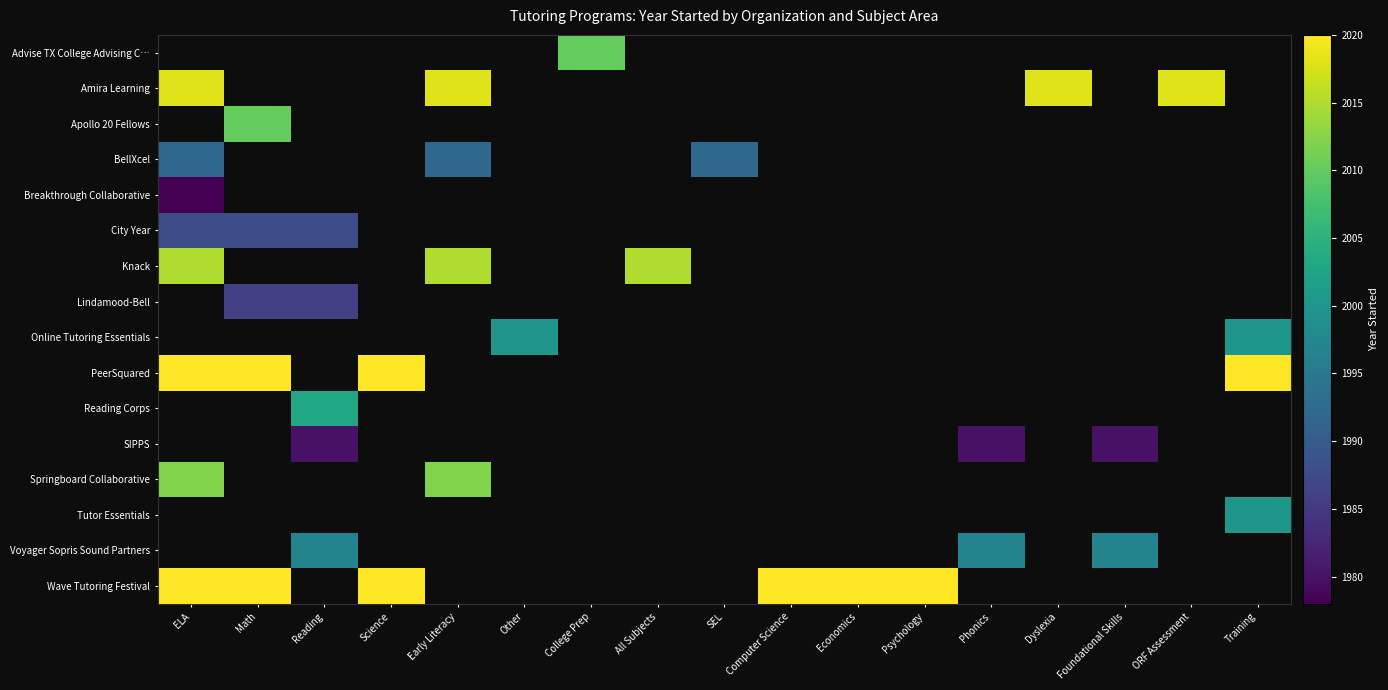

Reading left to right, what are all the values shown in this chart?

Advise TX College Advising C…: ELA=0	Math=0	Reading=0	Science=0	Early Literacy=0	Other=0	College Prep=2010	All Subjects=0	SEL=0	Computer Science=0	Economics=0	Psychology=0	Phonics=0	Dyslexia=0	Foundational Skills=0	ORF Assessment=0	Training=0
Amira Learning: ELA=2018	Math=0	Reading=0	Science=0	Early Literacy=2018	Other=0	College Prep=0	All Subjects=0	SEL=0	Computer Science=0	Economics=0	Psychology=0	Phonics=0	Dyslexia=2018	Foundational Skills=0	ORF Assessment=2018	Training=0
Apollo 20 Fellows: ELA=0	Math=2010	Reading=0	Science=0	Early Literacy=0	Other=0	College Prep=0	All Subjects=0	SEL=0	Computer Science=0	Economics=0	Psychology=0	Phonics=0	Dyslexia=0	Foundational Skills=0	ORF Assessment=0	Training=0
BellXcel: ELA=1992	Math=0	Reading=0	Science=0	Early Literacy=1992	Other=0	College Prep=0	All Subjects=0	SEL=1992	Computer Science=0	Economics=0	Psychology=0	Phonics=0	Dyslexia=0	Foundational Skills=0	ORF Assessment=0	Training=0
Breakthrough Collaborative: ELA=1978	Math=0	Reading=0	Science=0	Early Literacy=0	Other=0	College Prep=0	All Subjects=0	SEL=0	Computer Science=0	Economics=0	Psychology=0	Phonics=0	Dyslexia=0	Foundational Skills=0	ORF Assessment=0	Training=0
City Year: ELA=1988	Math=1988	Reading=1988	Science=0	Early Literacy=0	Other=0	College Prep=0	All Subjects=0	SEL=0	Computer Science=0	Economics=0	Psychology=0	Phonics=0	Dyslexia=0	Foundational Skills=0	ORF Assessment=0	Training=0
Knack: ELA=2015	Math=0	Reading=0	Science=0	Early Literacy=2015	Other=0	College Prep=0	All Subjects=2015	SEL=0	Computer Science=0	Economics=0	Psychology=0	Phonics=0	Dyslexia=0	Foundational Skills=0	ORF Assessment=0	Training=0
Lindamood-Bell: ELA=0	Math=1986	Reading=1986	Science=0	Early Literacy=0	Other=0	College Prep=0	All Subjects=0	SEL=0	Computer Science=0	Economics=0	Psychology=0	Phonics=0	Dyslexia=0	Foundational Skills=0	ORF Assessment=0	Training=0
Online Tutoring Essentials: ELA=0	Math=0	Reading=0	Science=0	Early Literacy=0	Other=2000	College Prep=0	All Subjects=0	SEL=0	Computer Science=0	Economics=0	Psychology=0	Phonics=0	Dyslexia=0	Foundational Skills=0	ORF Assessment=0	Training=2000
PeerSquared: ELA=2020	Math=2020	Reading=0	Science=2020	Early Literacy=0	Other=0	College Prep=0	All Subjects=0	SEL=0	Computer Science=0	Economics=0	Psychology=0	Phonics=0	Dyslexia=0	Foundational Skills=0	ORF Assessment=0	Training=2020
Reading Corps: ELA=0	Math=0	Reading=2003	Science=0	Early Literacy=0	Other=0	College Prep=0	All Subjects=0	SEL=0	Computer Science=0	Economics=0	Psychology=0	Phonics=0	Dyslexia=0	Foundational Skills=0	ORF Assessment=0	Training=0
SIPPS: ELA=0	Math=0	Reading=1980	Science=0	Early Literacy=0	Other=0	College Prep=0	All Subjects=0	SEL=0	Computer Science=0	Economics=0	Psychology=0	Phonics=1980	Dyslexia=0	Foundational Skills=1980	ORF Assessment=0	Training=0
Springboard Collaborative: ELA=2012	Math=0	Reading=0	Science=0	Early Literacy=2012	Other=0	College Prep=0	All Subjects=0	SEL=0	Computer Science=0	Economics=0	Psychology=0	Phonics=0	Dyslexia=0	Foundational Skills=0	ORF Assessment=0	Training=0
Tutor Essentials: ELA=0	Math=0	Reading=0	Science=0	Early Literacy=0	Other=0	College Prep=0	All Subjects=0	SEL=0	Computer Science=0	Economics=0	Psychology=0	Phonics=0	Dyslexia=0	Foundational Skills=0	ORF Assessment=0	Training=2000
Voyager Sopris Sound Partners: ELA=0	Math=0	Reading=1997	Science=0	Early Literacy=0	Other=0	College Prep=0	All Subjects=0	SEL=0	Computer Science=0	Economics=0	Psychology=0	Phonics=1997	Dyslexia=0	Foundational Skills=1997	ORF Assessment=0	Training=0
Wave Tutoring Festival: ELA=2020	Math=2020	Reading=0	Science=2020	Early Literacy=0	Other=0	College Prep=0	All Subjects=0	SEL=0	Computer Science=2020	Economics=2020	Psychology=2020	Phonics=0	Dyslexia=0	Foundational Skills=0	ORF Assessment=0	Training=0